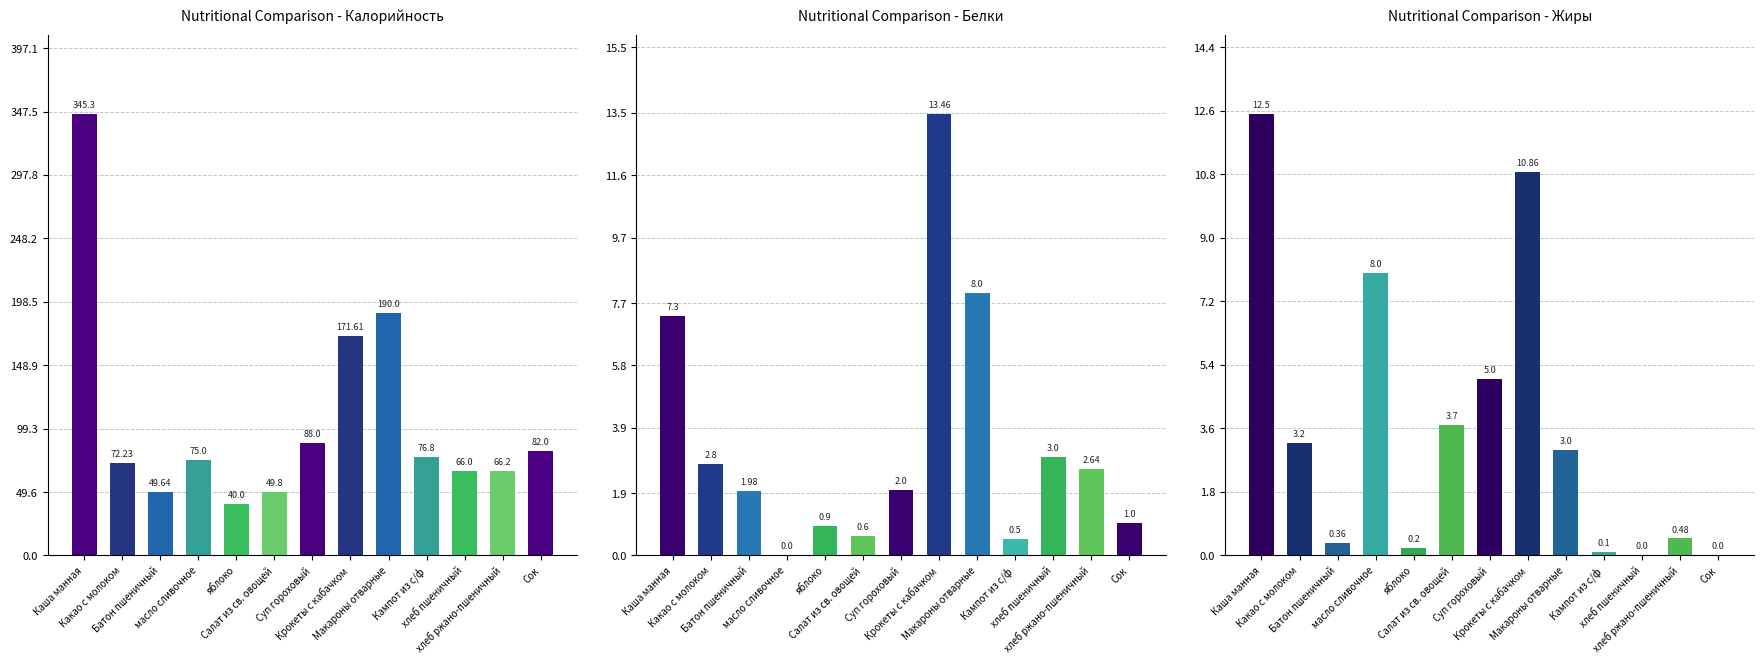

What is the spread (max minus min) of values at Суп гороховый?

86.0